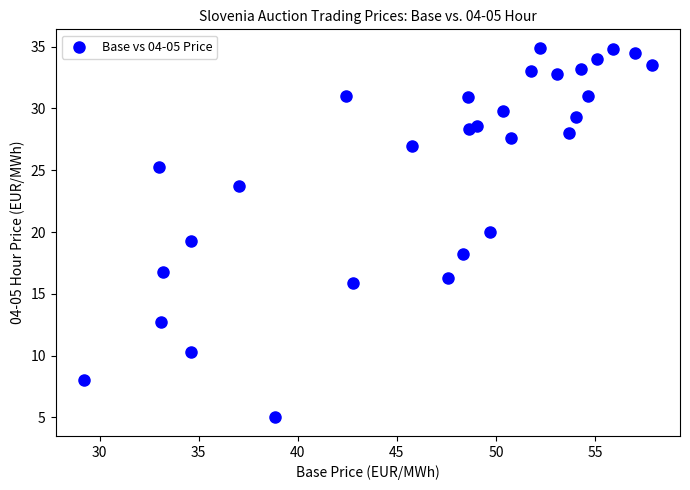

What is the range of X values (max minus min)?

28.6